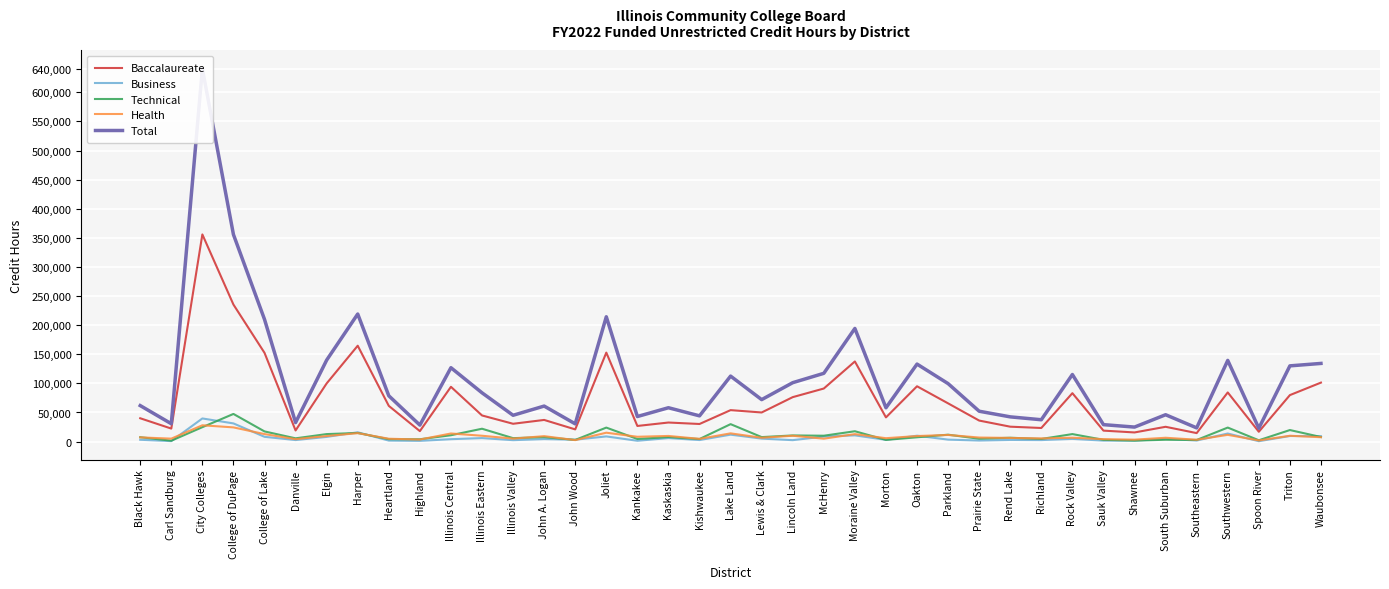

True or false: Total and Technical intersect in this chart.

False